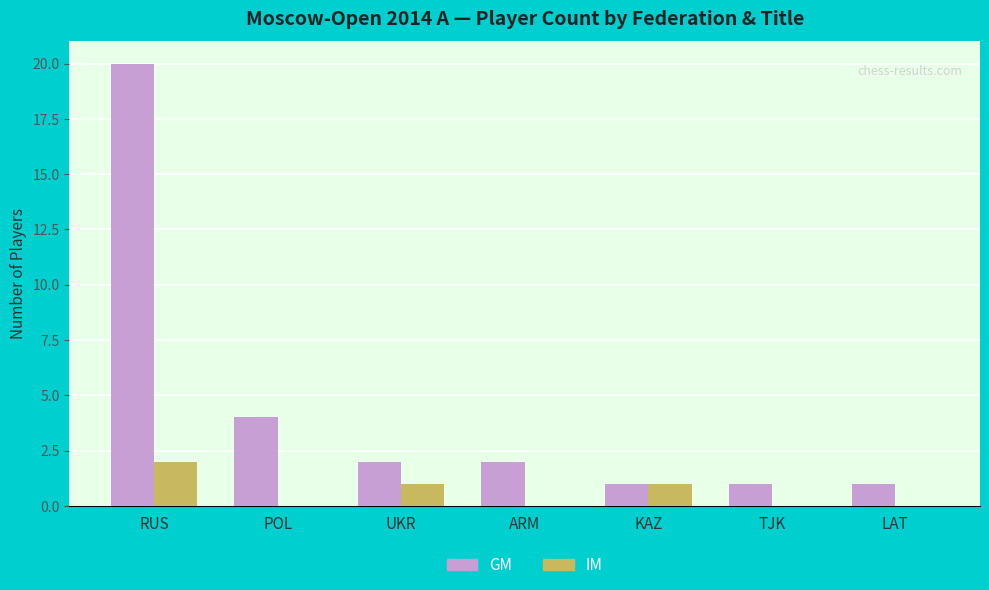

Reading right to left, what are all the values shown in this chart?

GM: 1	1	1	2	2	4	20
IM: 0	0	1	0	1	0	2